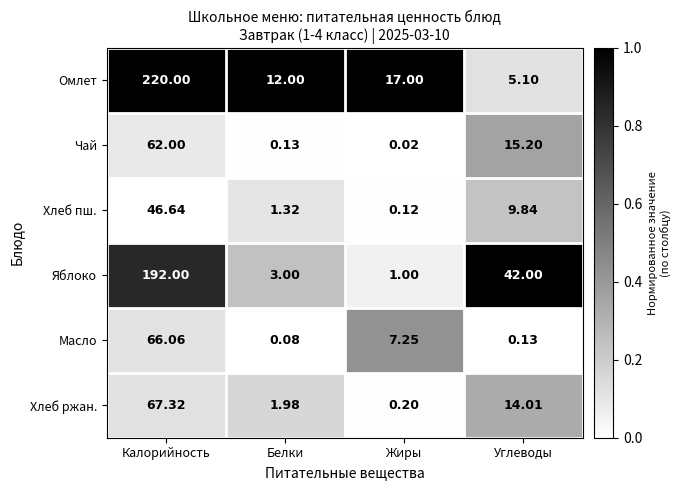

Which series has the largest range (max minus min)?

Омлет